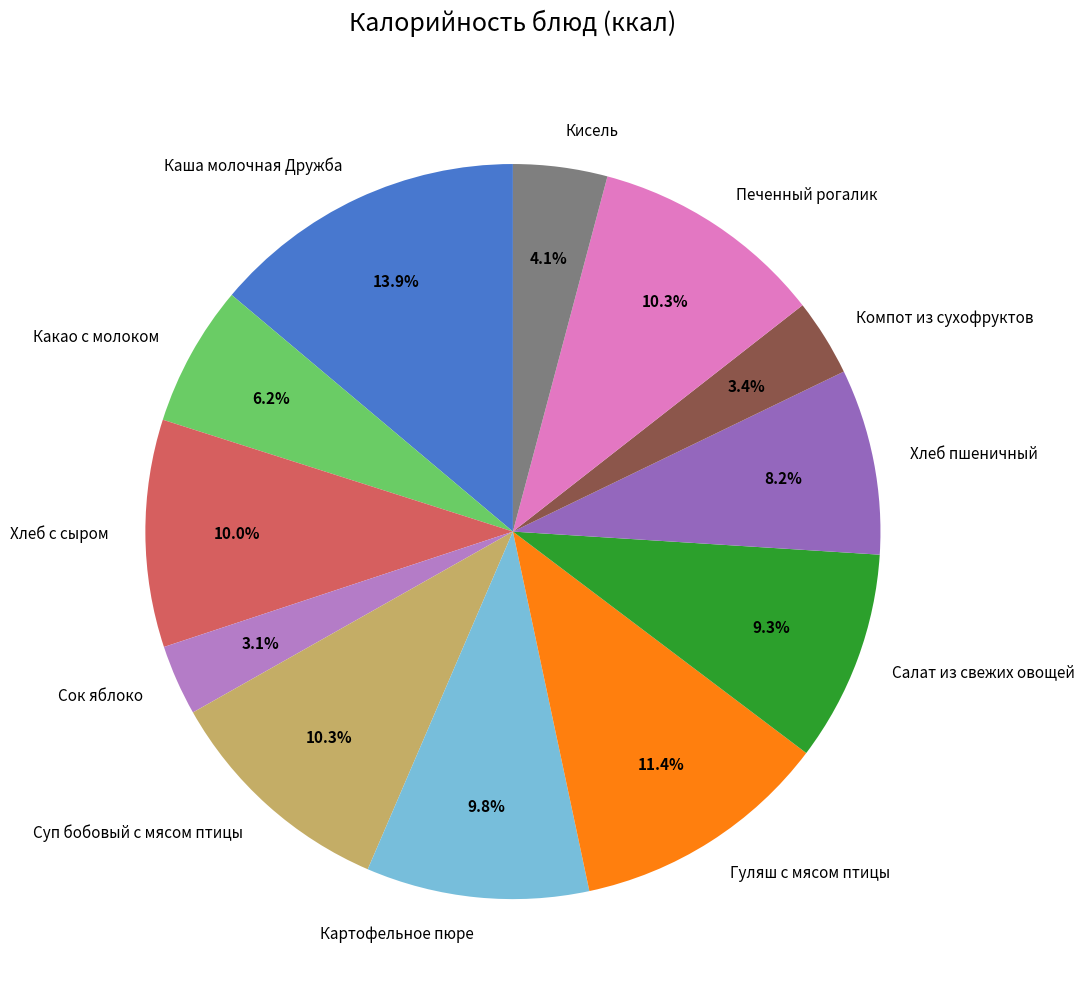

What percentage is NOT represented by Печенный рогалик?

89.7%